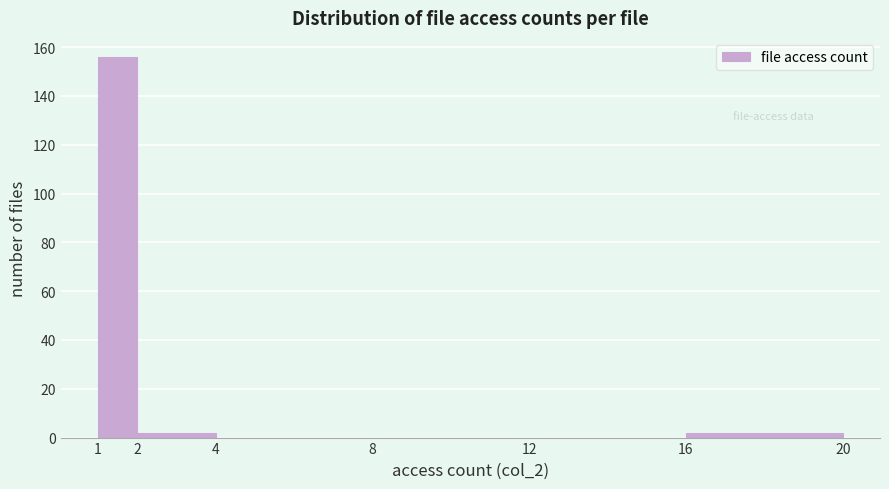

Over which range of the x-axis is the bar tallest?

1 to 2